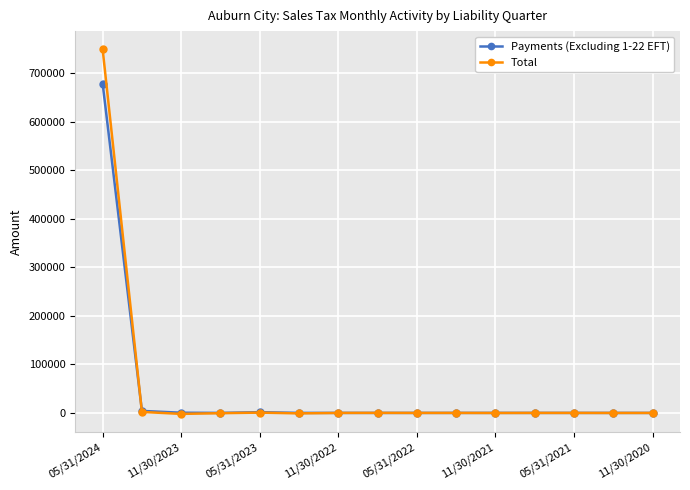

True or false: Payments (Excluding 1-22 EFT) has more than 2 interior local peaks.

True